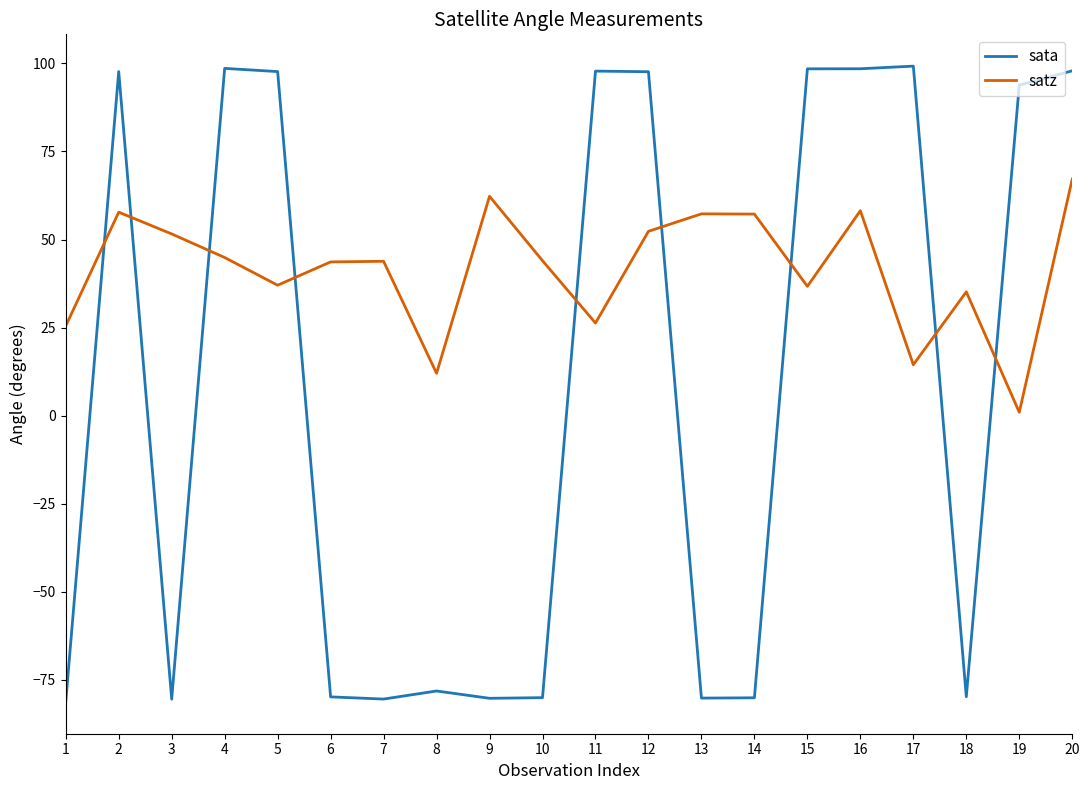

Is it true that sata equals -78.2 at 8?

True